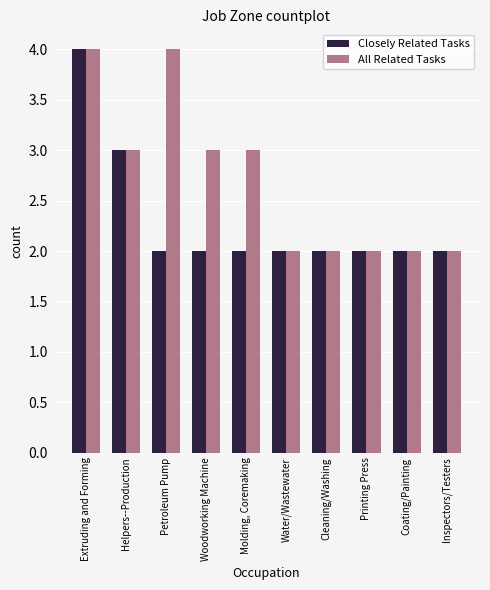

True or false: All Related Tasks has a value of 4 at Petroleum Pump.

True